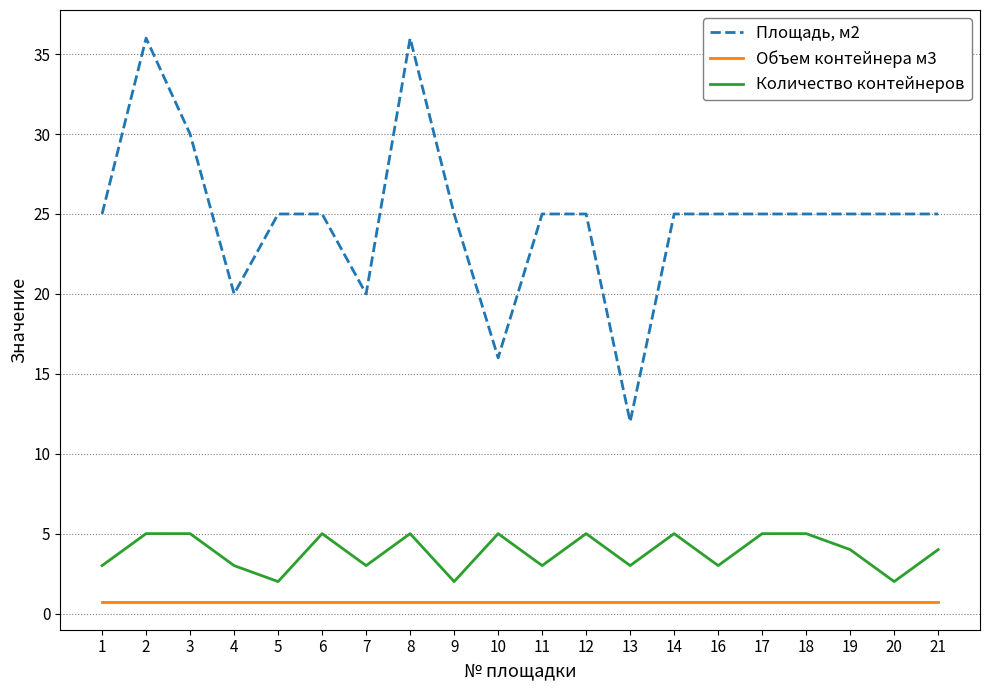

Reading left to right, what are all the values shown in this chart?

Площадь, м2: 1=25.0	2=36.0	3=30.0	4=20.0	5=25.0	6=25.0	7=20.0	8=36.0	9=25.0	10=16.0	11=25.0	12=25.0	13=12.0	14=25.0	16=25.0	17=25.0	18=25.0	19=25.0	20=25.0	21=25.0
Объем контейнера м3: 1=0.8	2=0.8	3=0.8	4=0.8	5=0.8	6=0.8	7=0.8	8=0.8	9=0.8	10=0.8	11=0.8	12=0.8	13=0.8	14=0.8	16=0.8	17=0.8	18=0.8	19=0.8	20=0.8	21=0.8
Количество контейнеров: 1=3.0	2=5.0	3=5.0	4=3.0	5=2.0	6=5.0	7=3.0	8=5.0	9=2.0	10=5.0	11=3.0	12=5.0	13=3.0	14=5.0	16=3.0	17=5.0	18=5.0	19=4.0	20=2.0	21=4.0